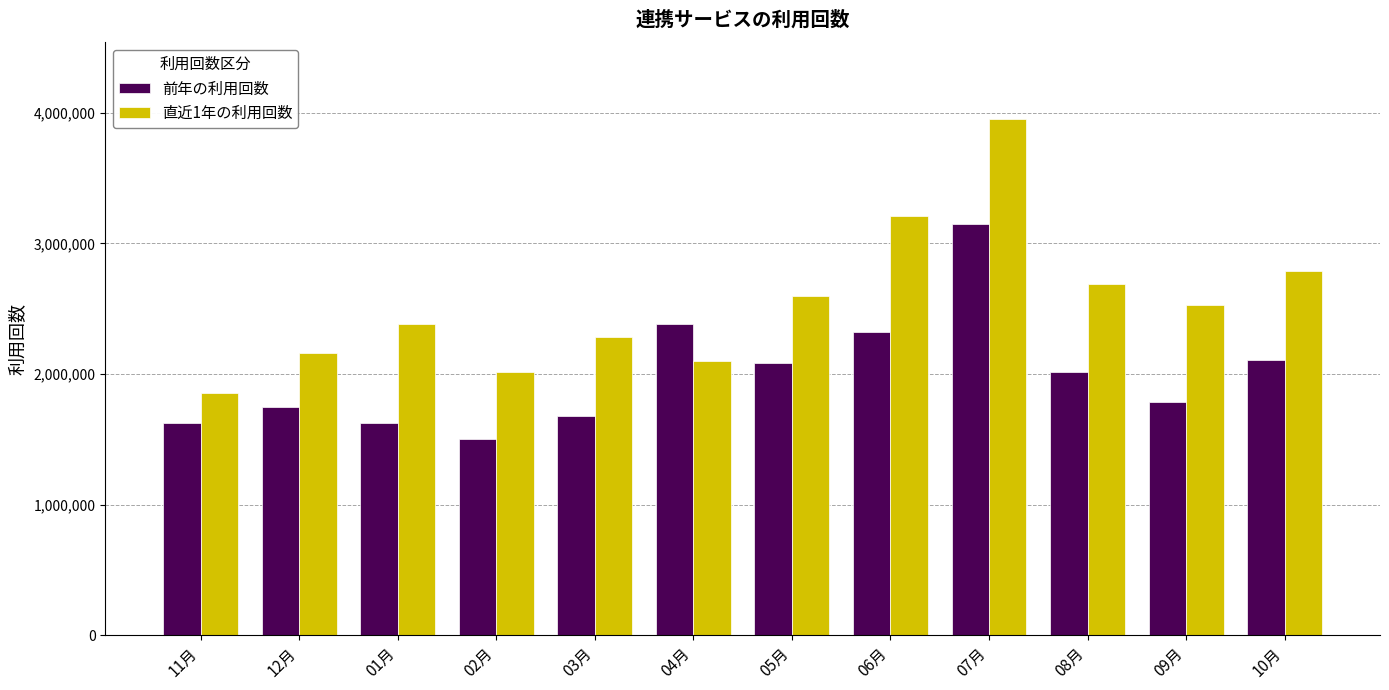

Read the 前年の利用回数 value at 03月.

1678614